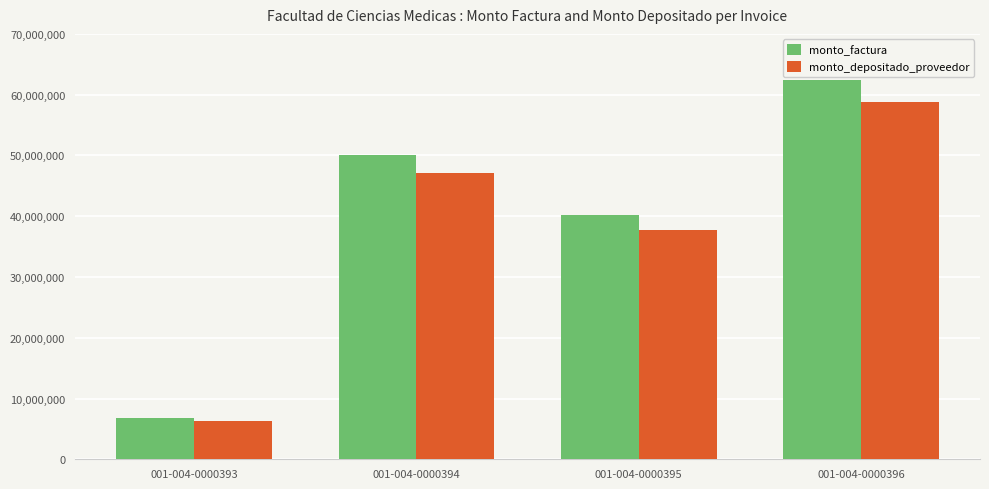

At which category is the sum across all series the highest?

001-004-0000396